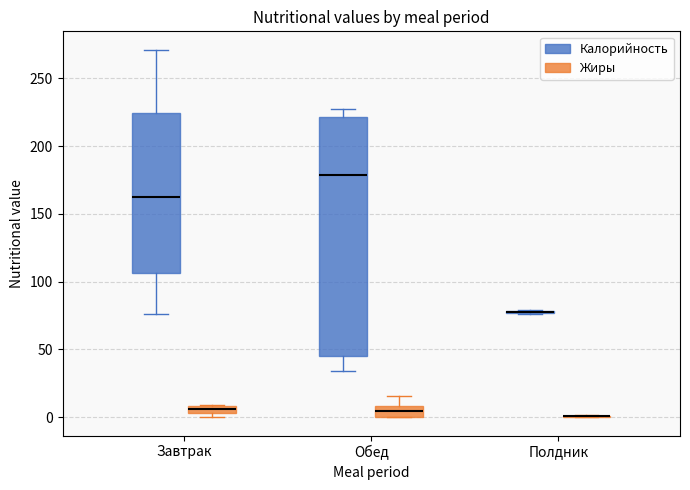

Comparing the boxes themselves (not the whiskers), which one is the tallest?

Обед (Калорийность)